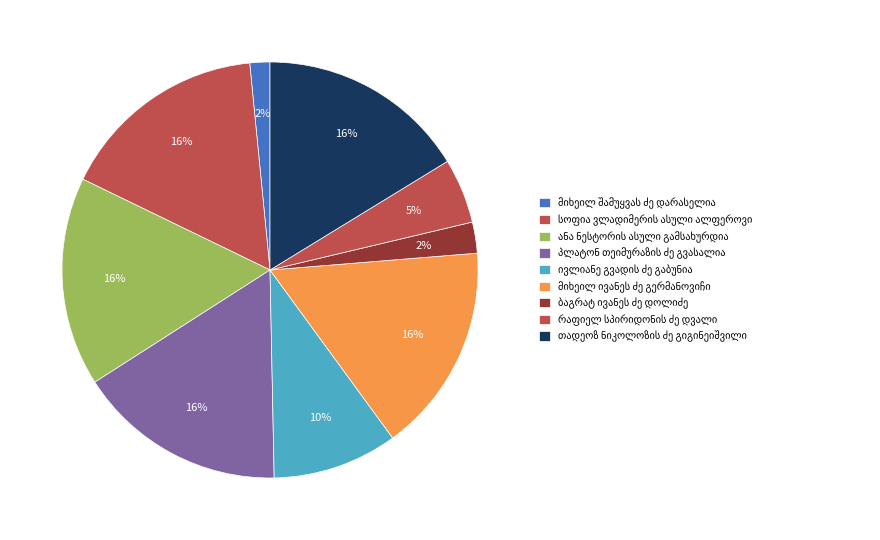

How many slices are in this pie chart?

9